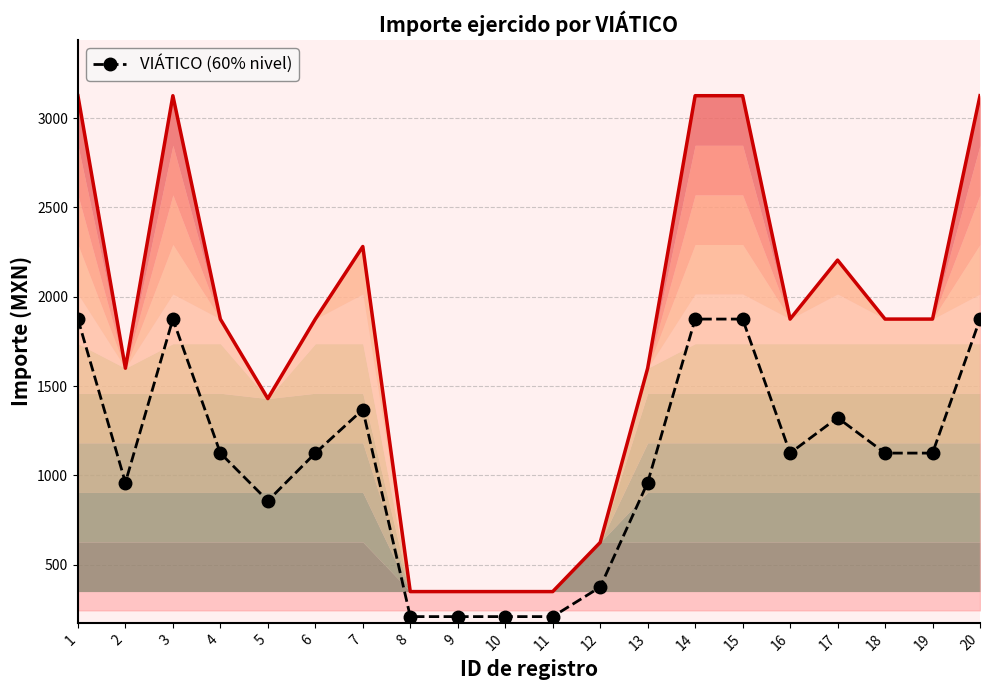

Where is the data nearest to the value 1042?

2